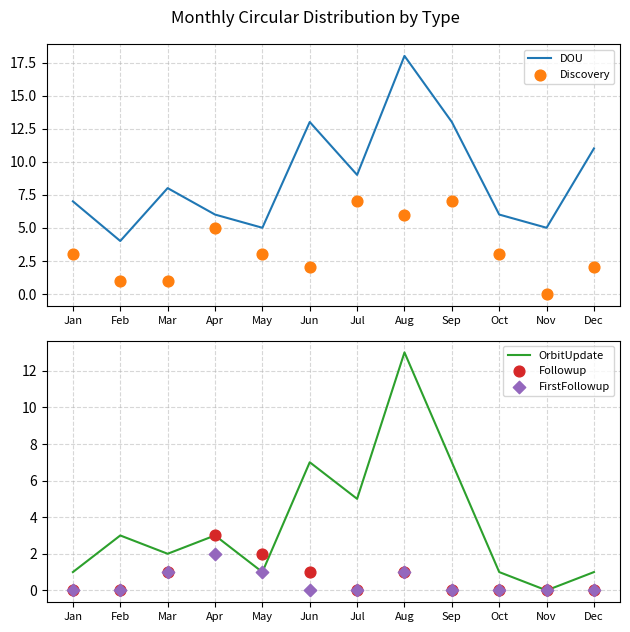

Is the value of OrbitUpdate at Sep greater than the value of FirstFollowup at Mar?

Yes